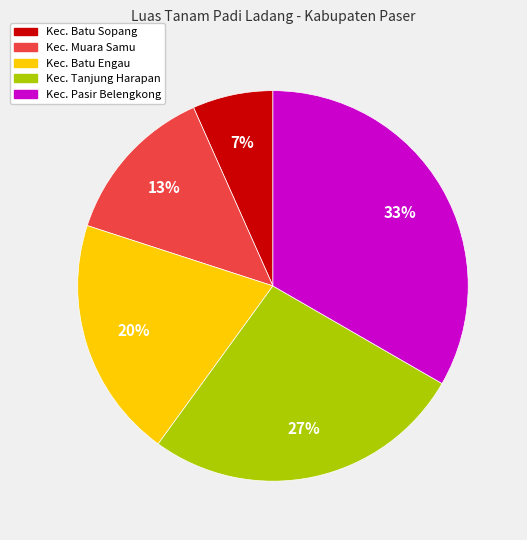

To the nearest percent, what is the average slice percentage?

20%